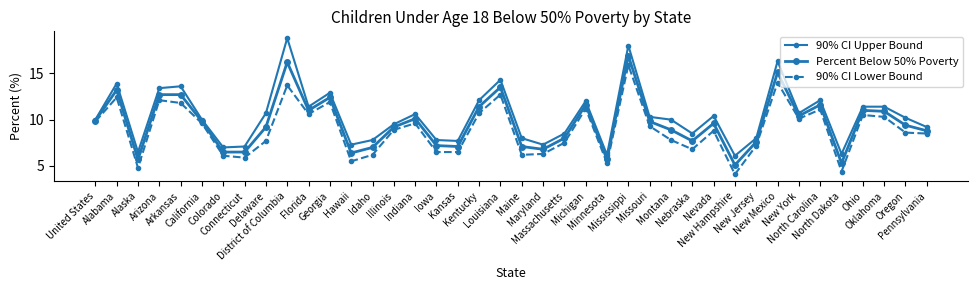

How many lines are shown in the chart?

3